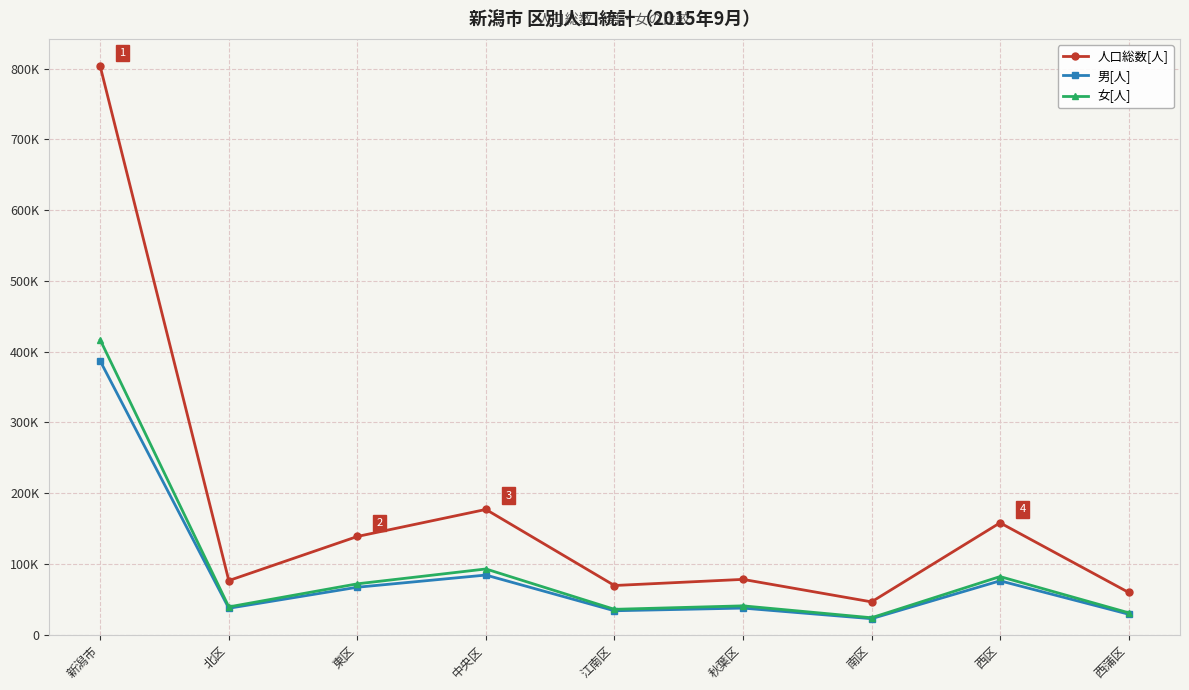

What is the label of the 2nd point from the left?

北区